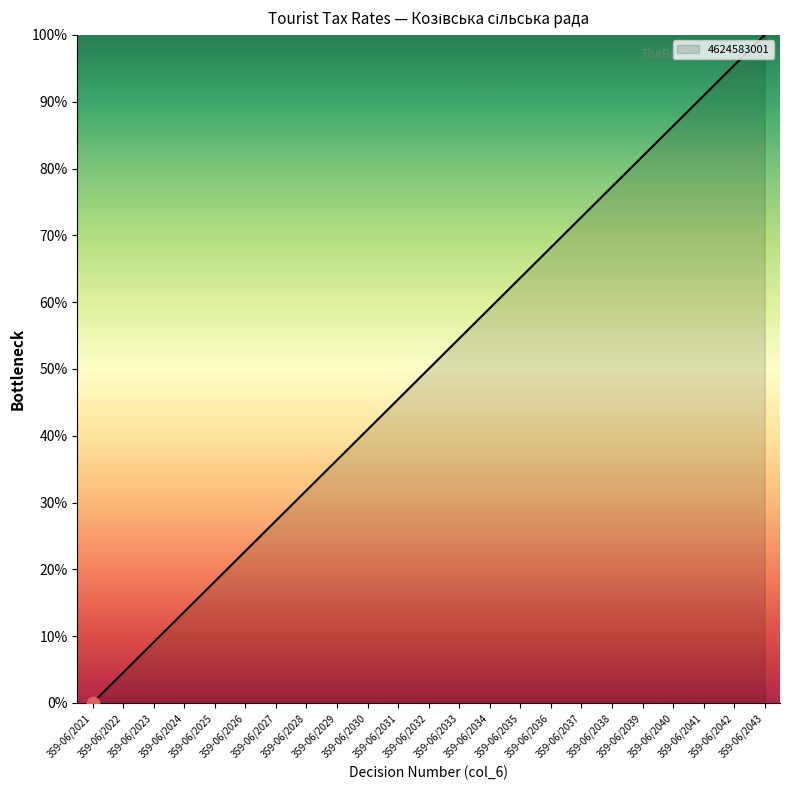

What is the ratio of the value at 359-06/2028 to the value at 359-06/2042?

0.3